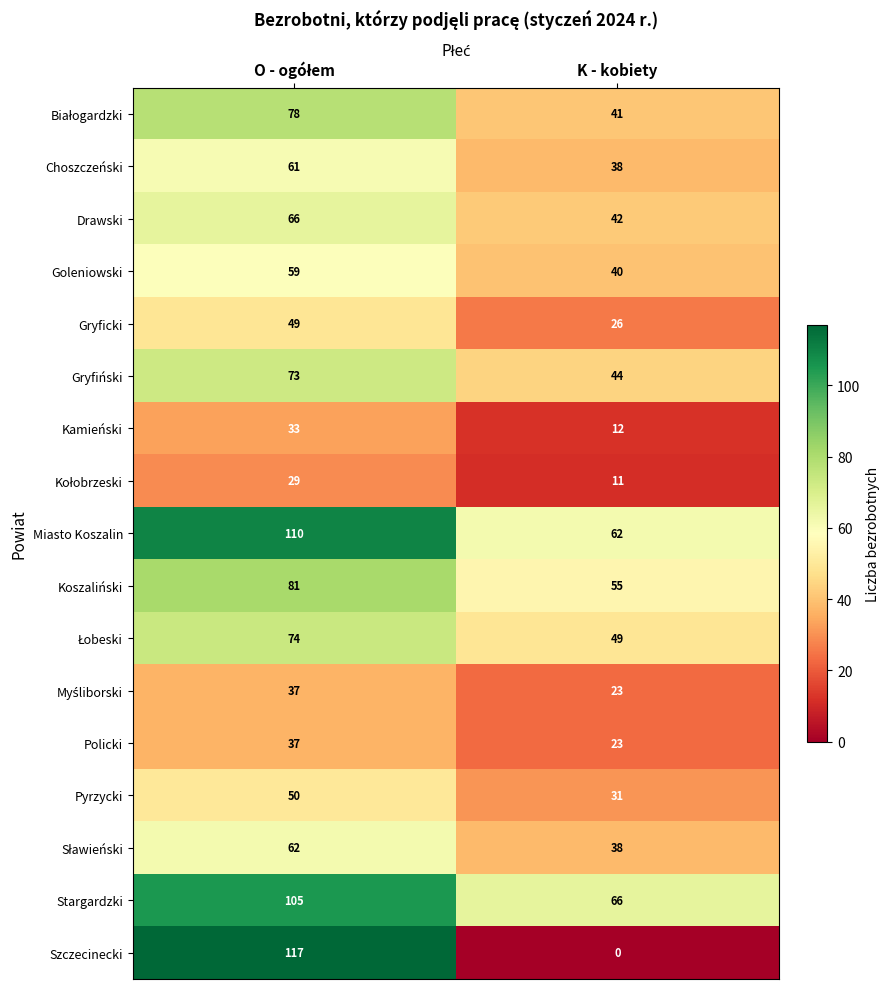

What is the difference between the maximum and minimum values in the Choszczeński series?

23